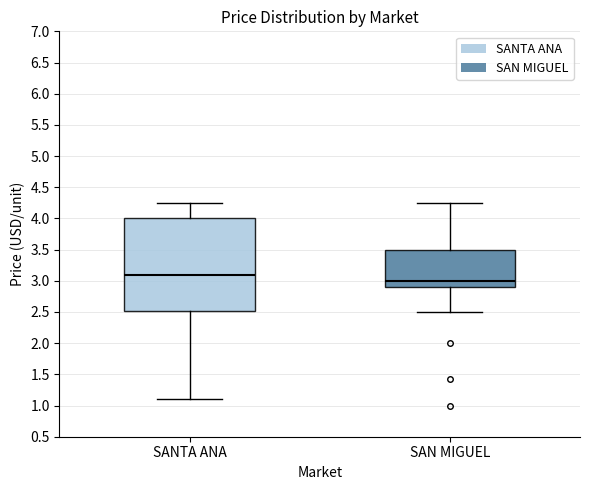

Where is the upper edge of the box for SAN MIGUEL on the y-axis? The values are not printed on the chart, so give them approximately, as read against the axis.

3.50